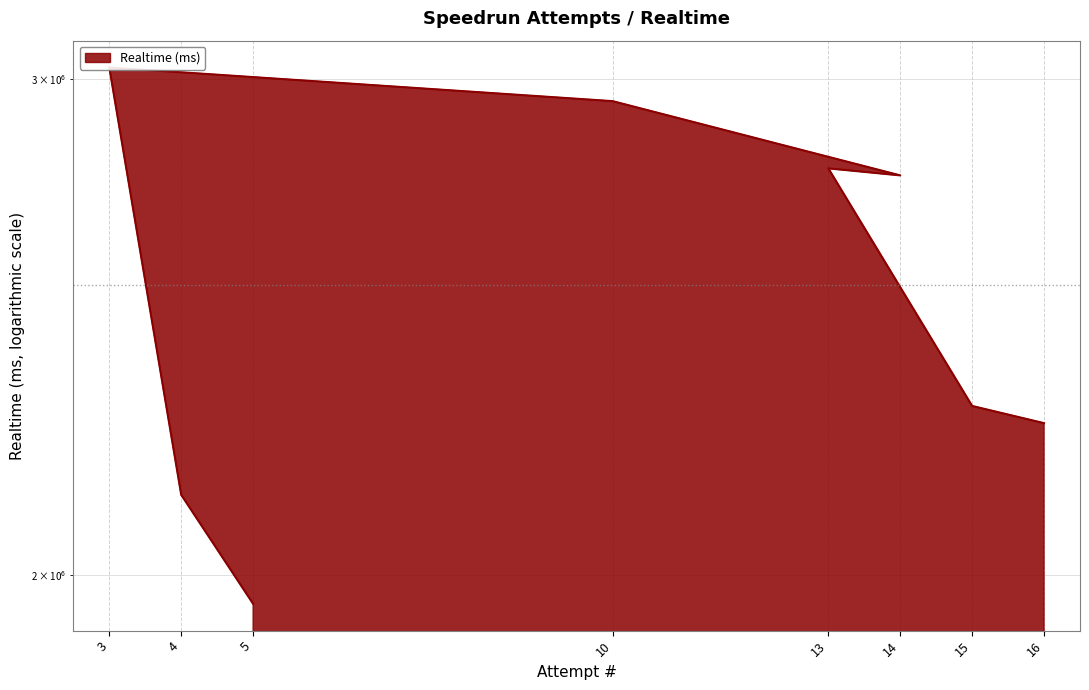

Is it true that the value at 3 is 3029500?

True